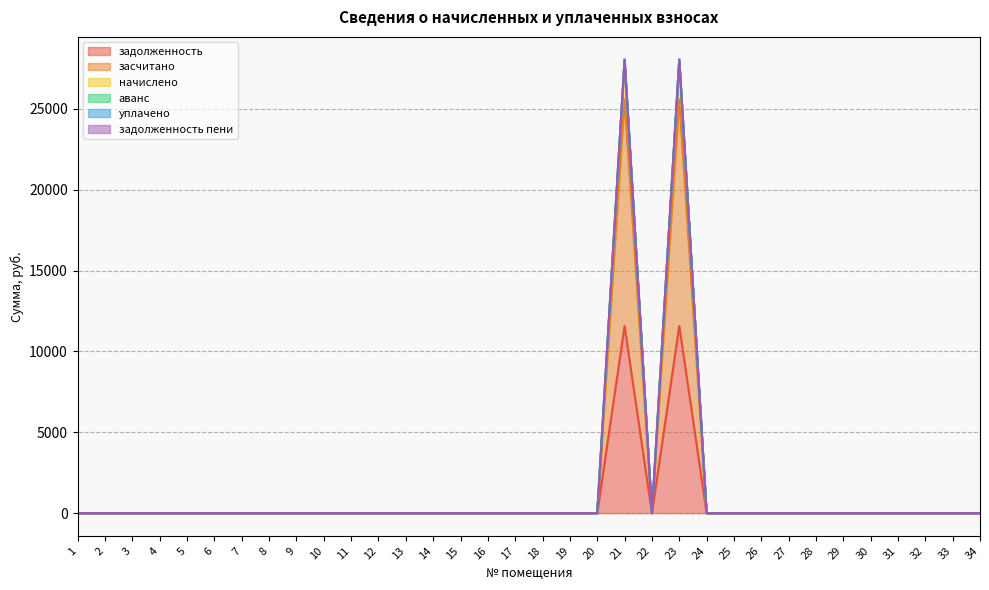

True or false: начислено has a value of 16185.3 at 17.

False